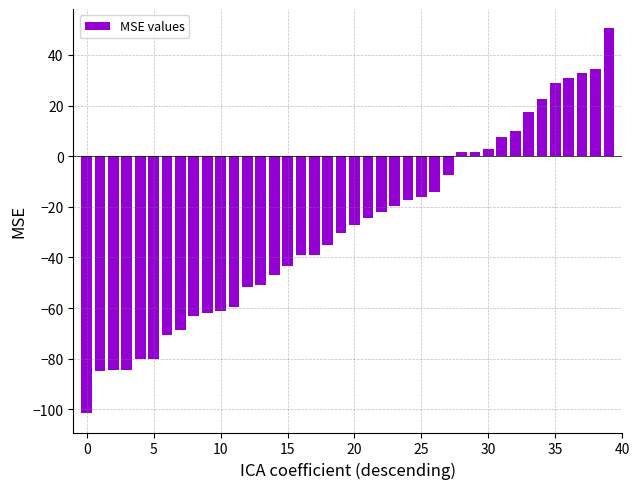

What is the difference between the second highest and second lowest values?

119.5